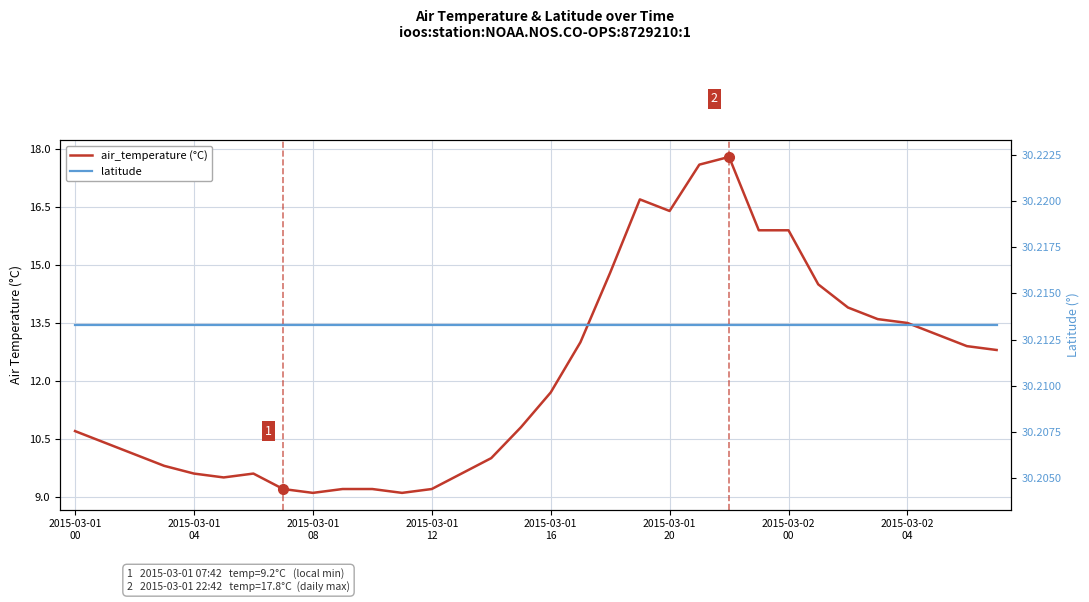

The latitude series shows 30.2 at 19. True or false?

True